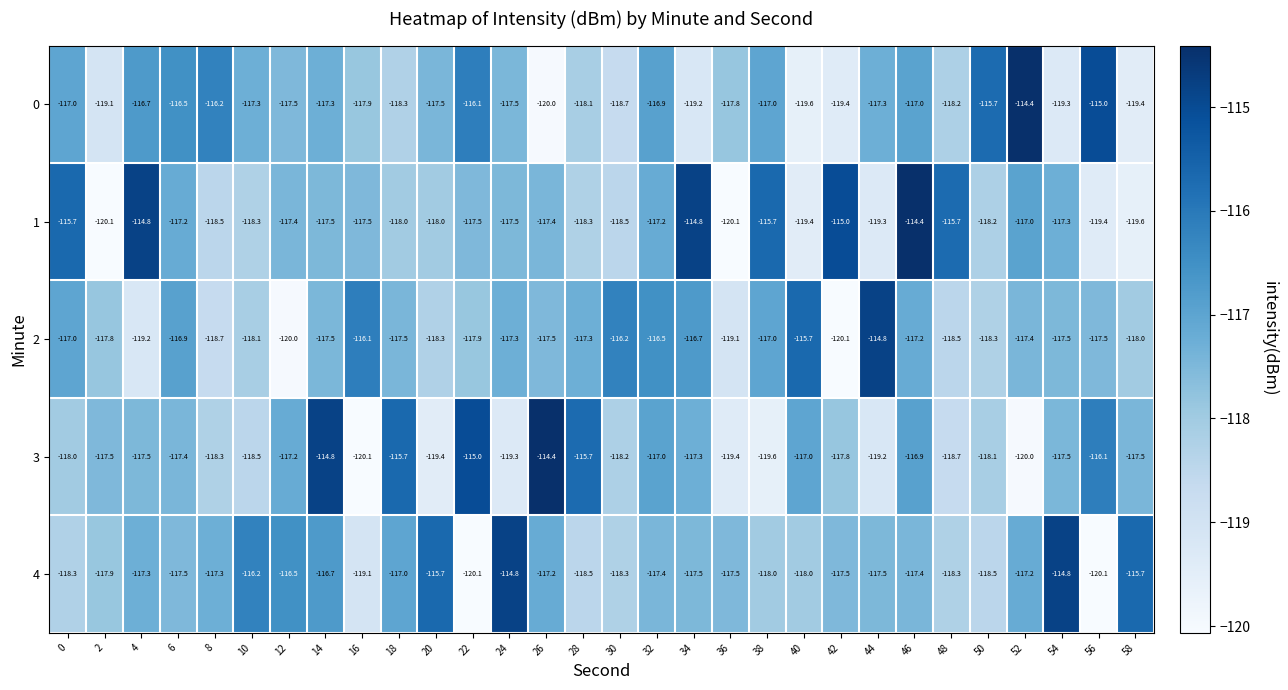

The value of 0 at 30 is -155.4. True or false?

False